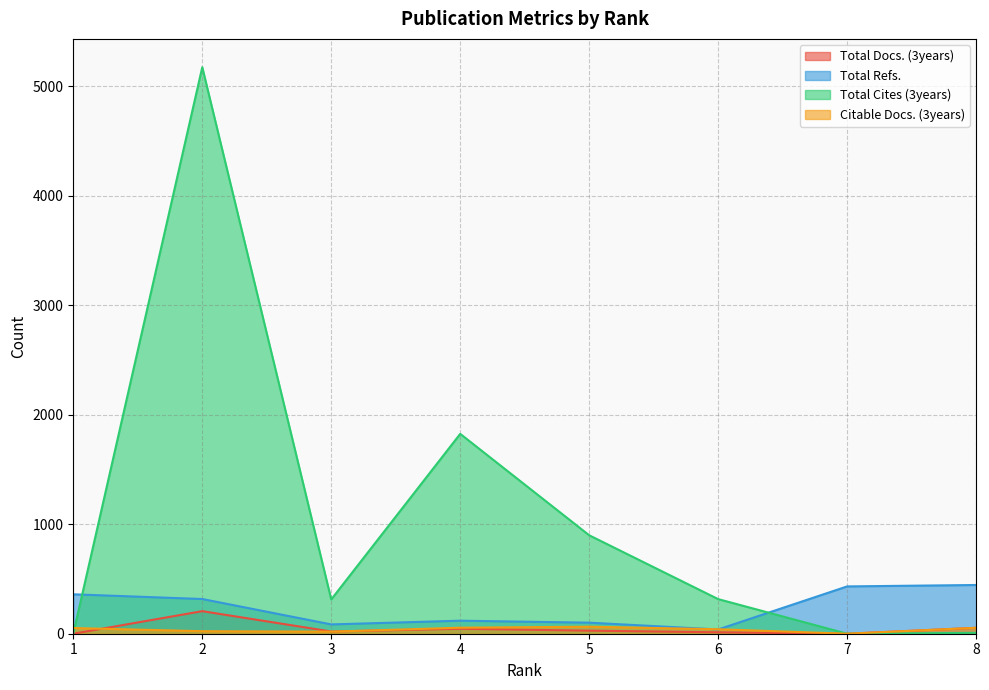

The Total Cites (3years) series shows 0 at 7. True or false?

True